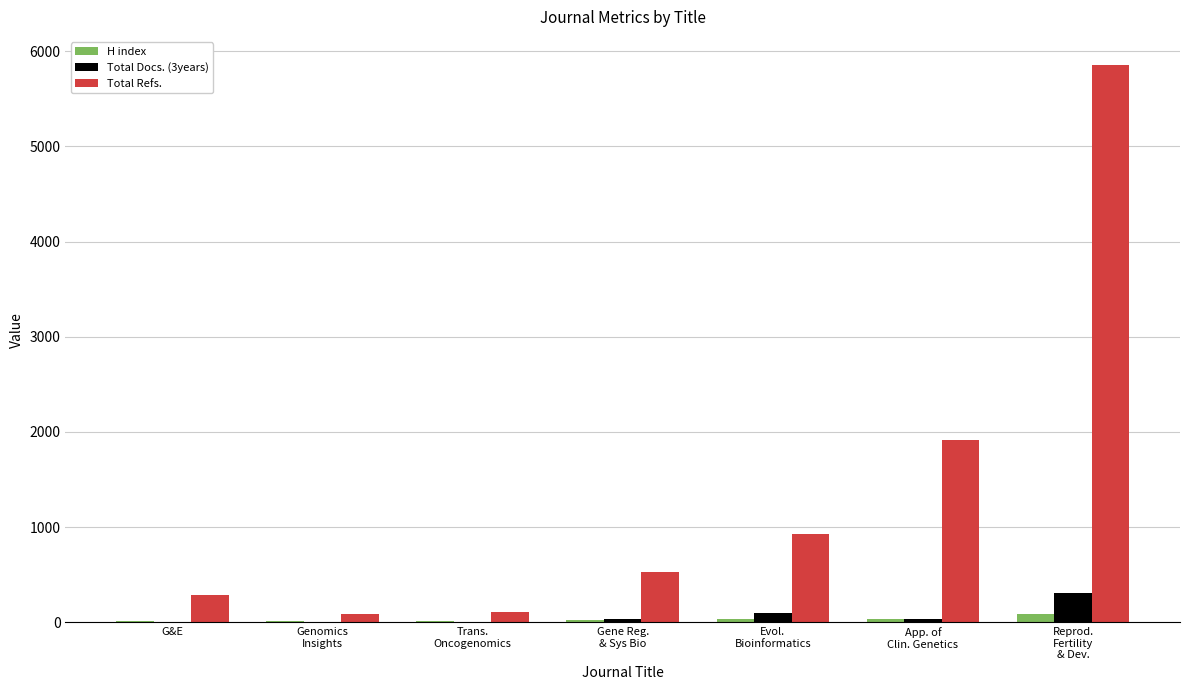

What is the difference between the Total Docs. (3years) values at Reprod.
Fertility
& Dev. and Evol.
Bioinformatics?

203